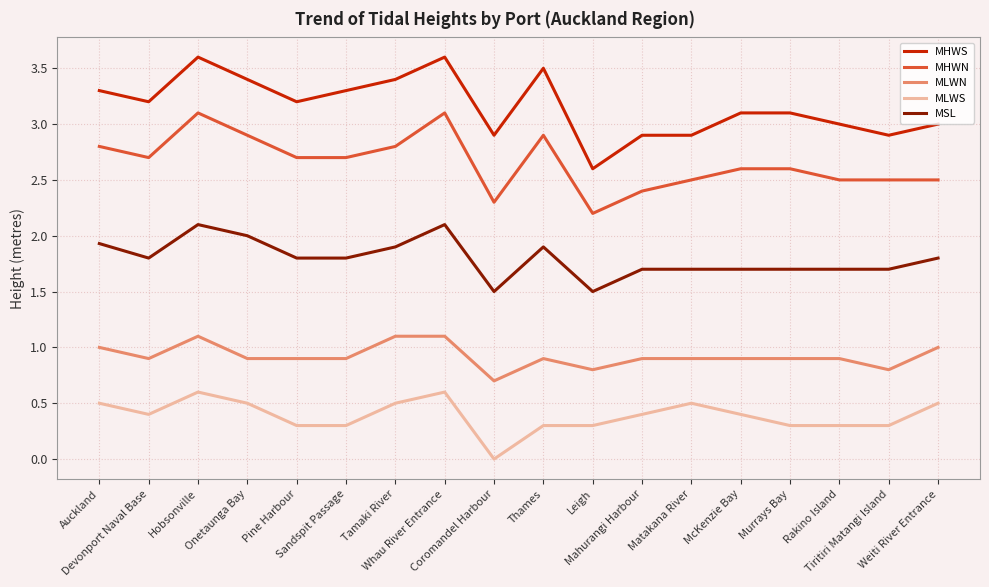

What is the difference between the MSL values at Auckland and Leigh?

0.4